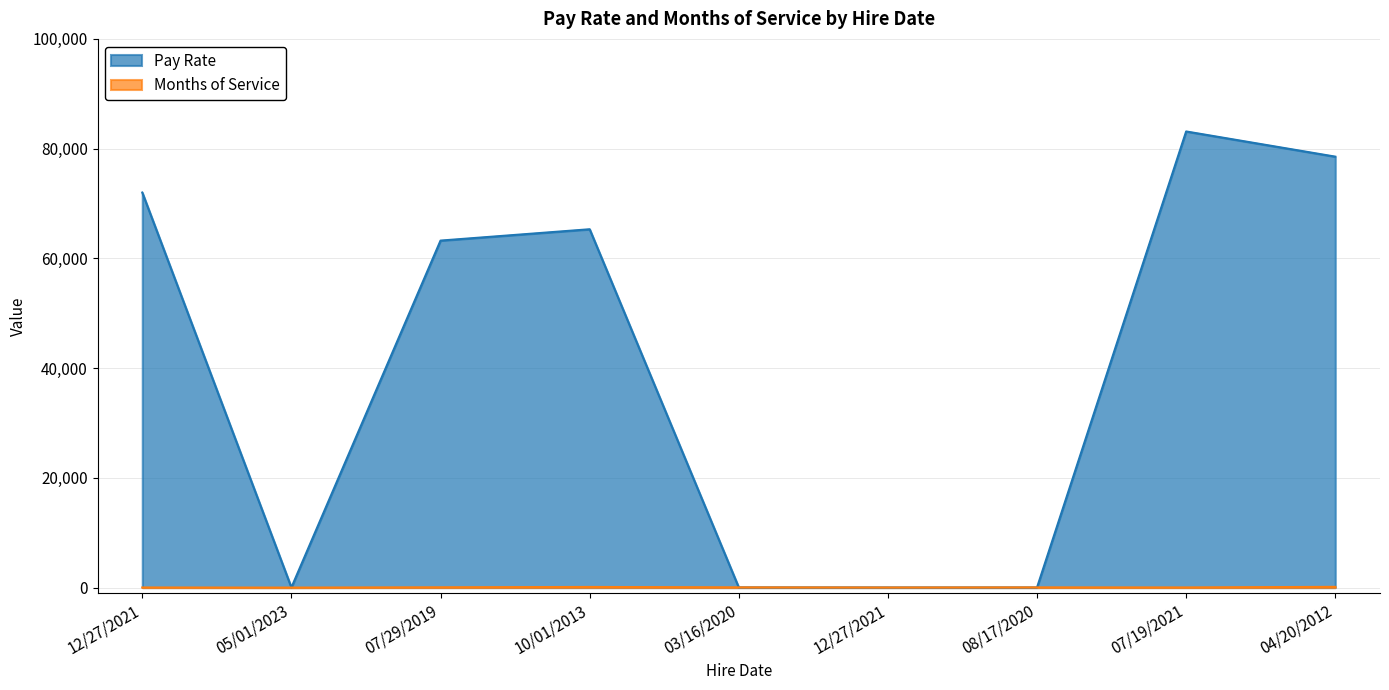

At which category is the sum across all series the highest?

07/19/2021